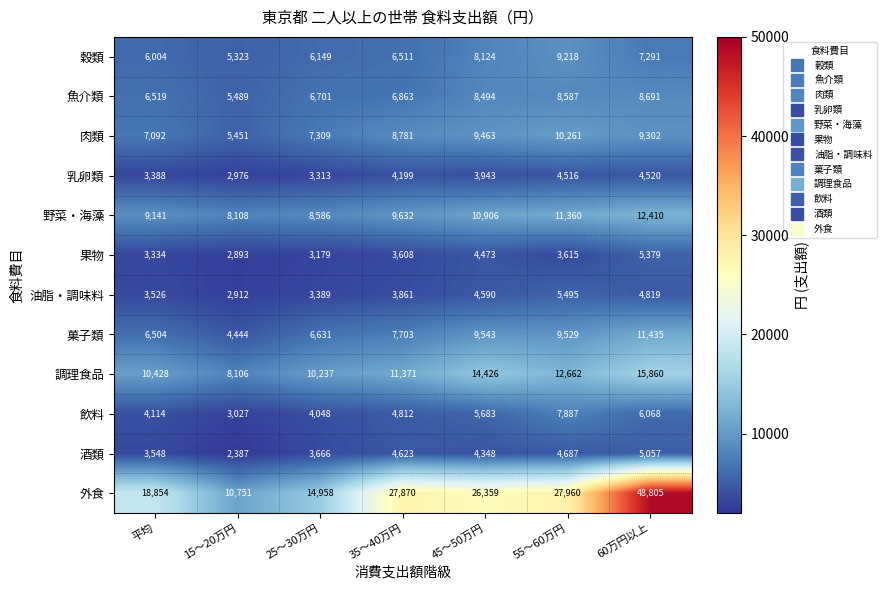

At which label does 乳卵類 first exceed 3943?

35～40万円